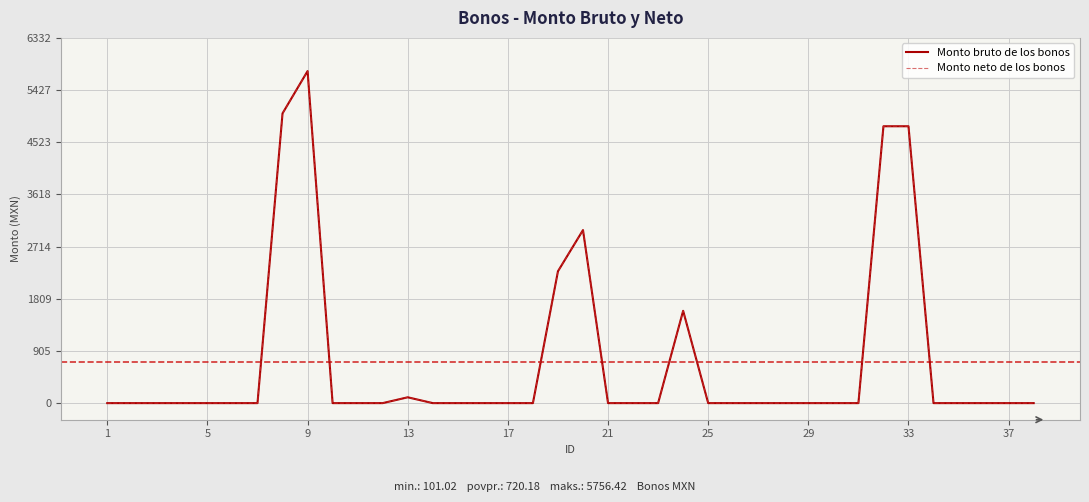

List the series in order of their peak value, highest first.

Monto bruto de los bonos, Monto neto de los bonos